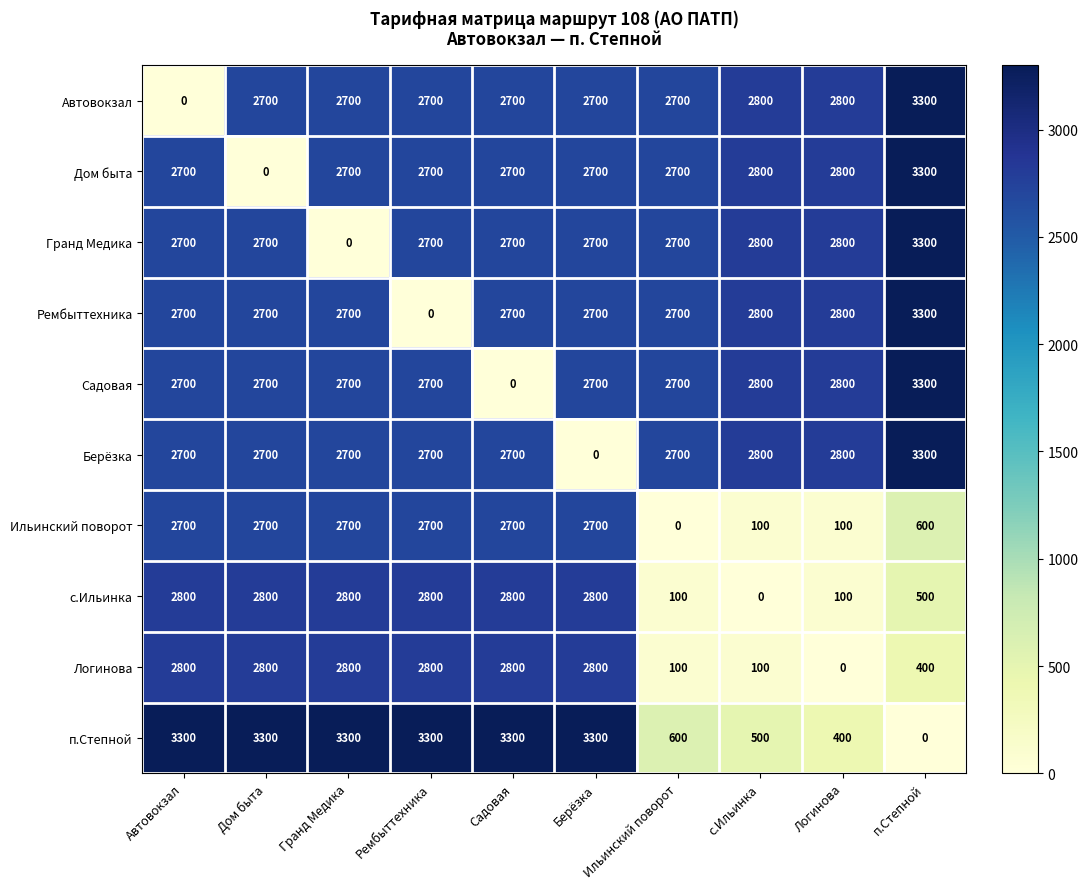

What is the sum of all Дом быта values?

25100